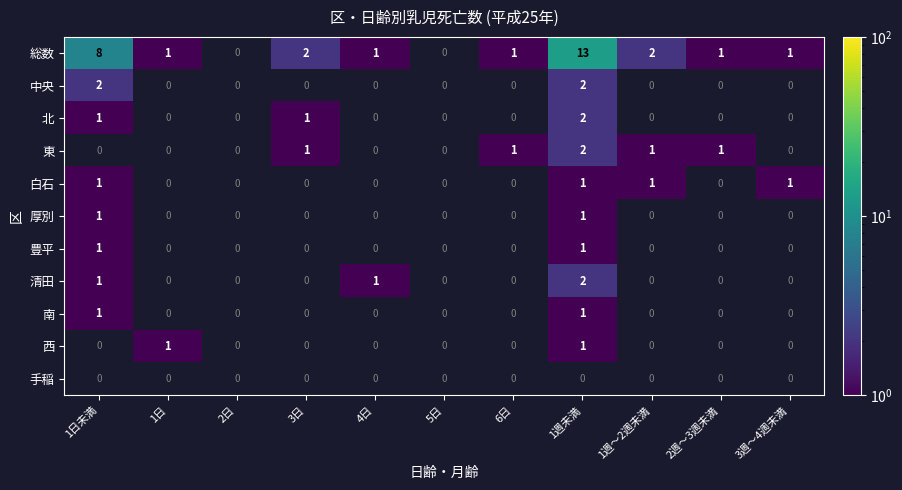

The 東 series shows 1 at 2週～3週未満. True or false?

True